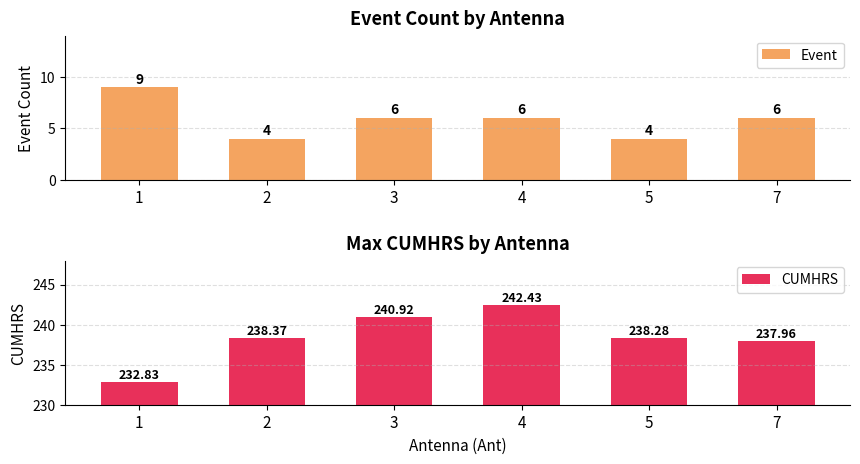

List the series in order of their peak value, lowest first.

Event, CUMHRS